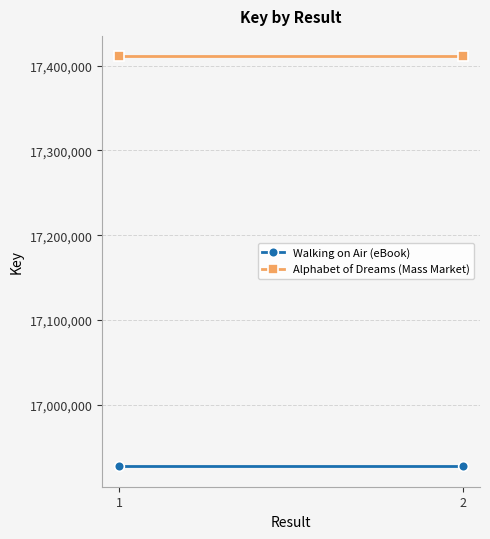

Rank the categories by Alphabet of Dreams (Mass Market) value from lowest to highest.

1, 2